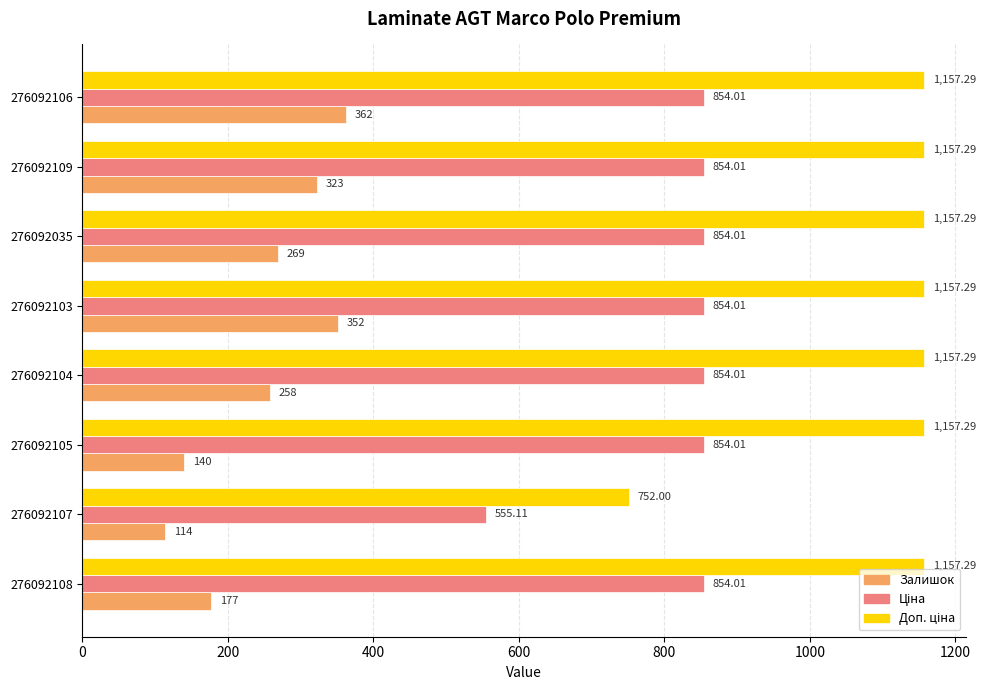

How many data points does each series have?

8